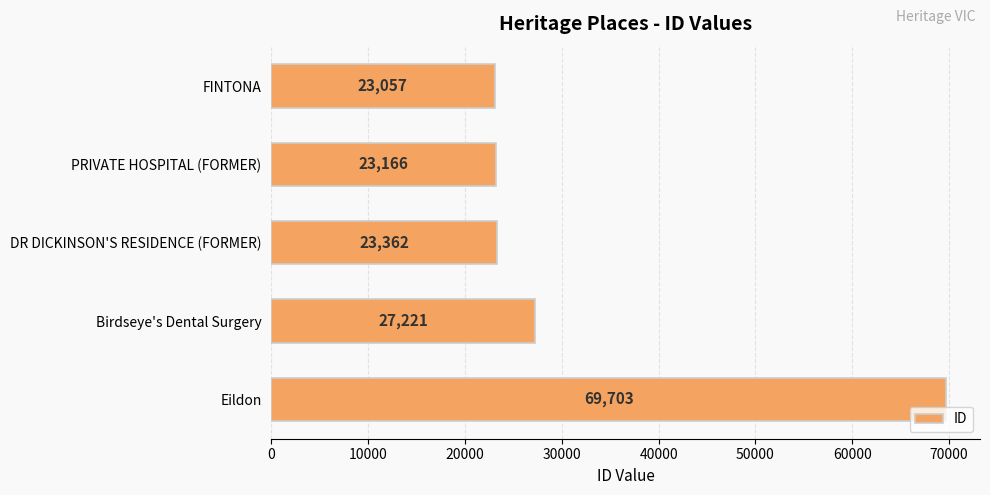

Reading top to bottom, transcribe all the data shown in this chart.

FINTONA=23057	PRIVATE HOSPITAL (FORMER)=23166	DR DICKINSON'S RESIDENCE (FORMER)=23362	Birdseye's Dental Surgery=27221	Eildon=69703